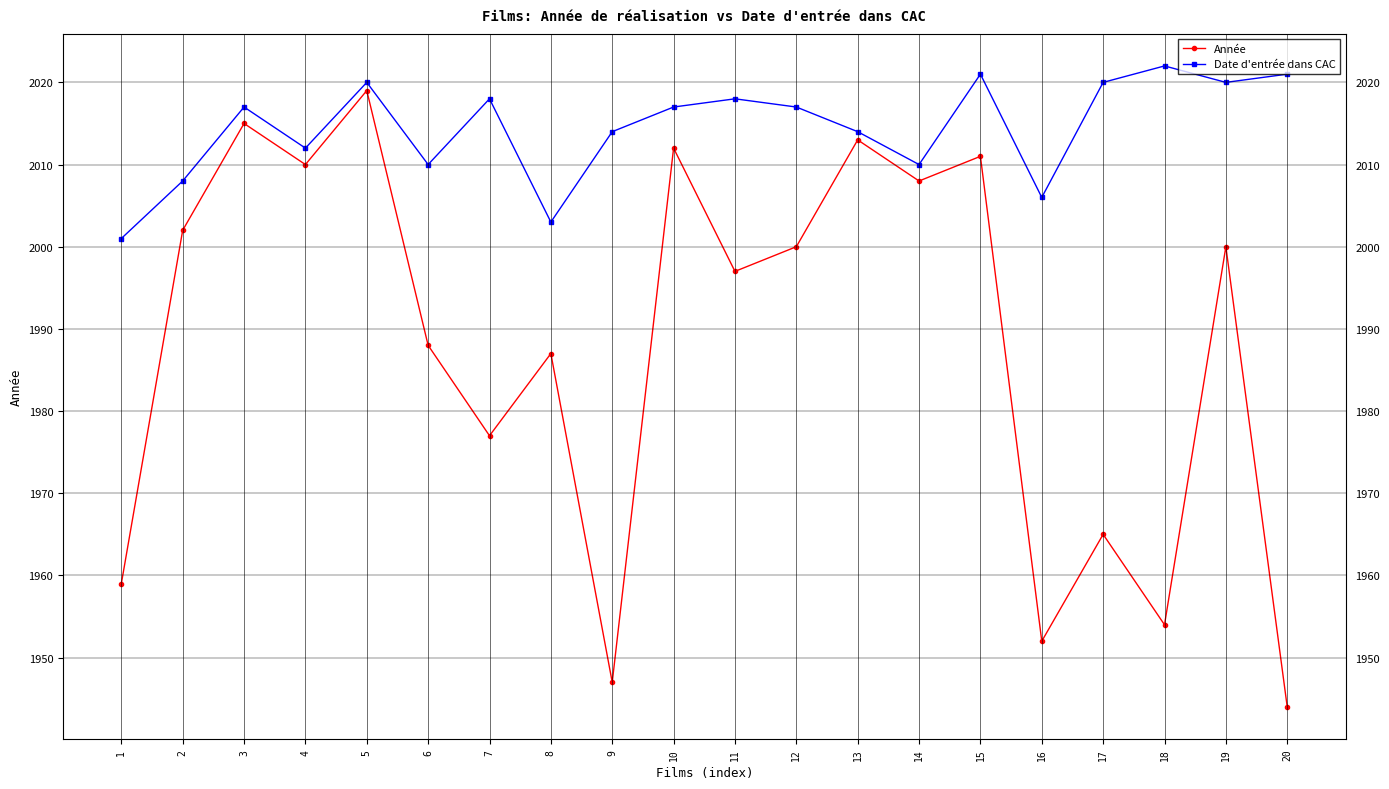

At which category is the sum across all series the highest?

5